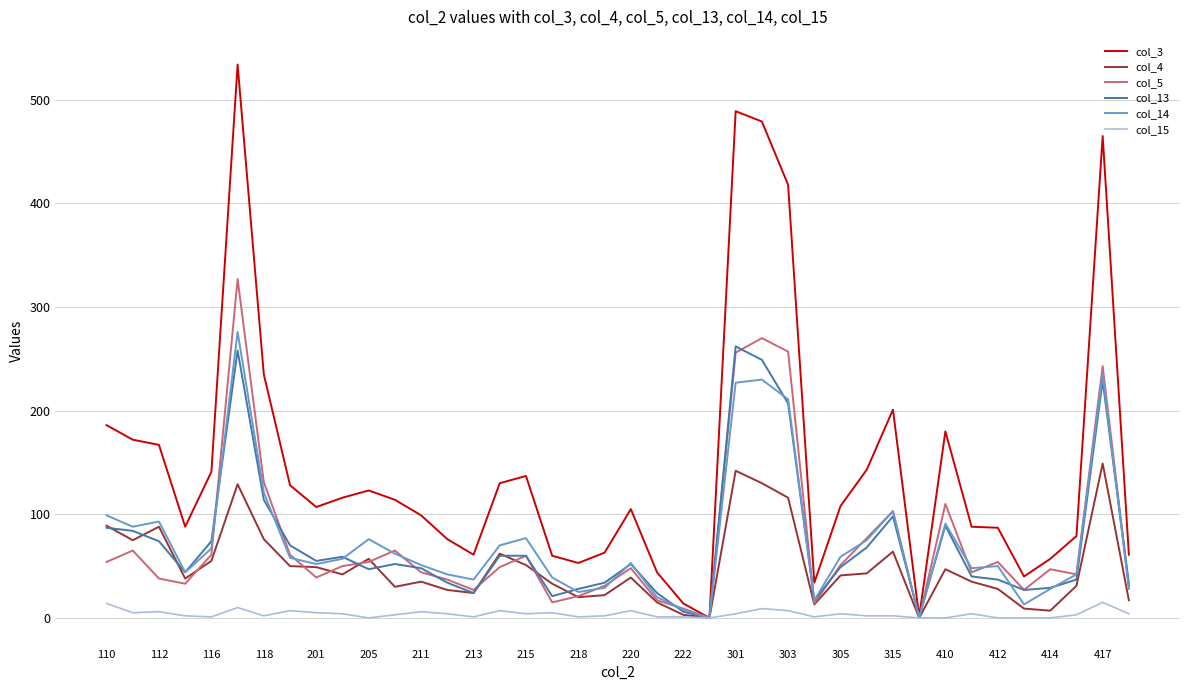

What are all the series names shown in the legend?

col_3, col_4, col_5, col_13, col_14, col_15